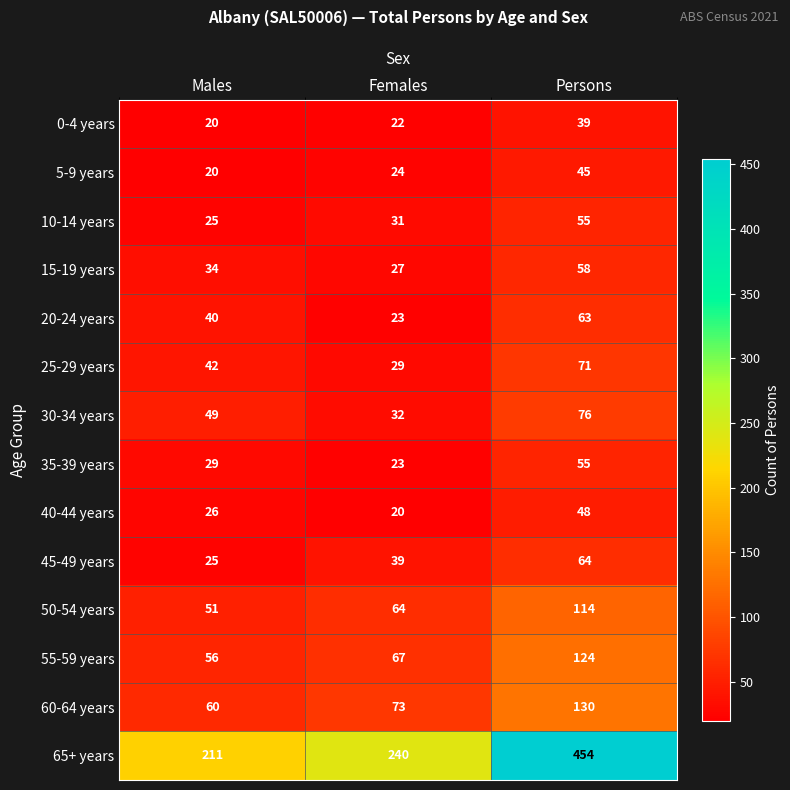

At which label does 35-39 years reach its peak?

Persons